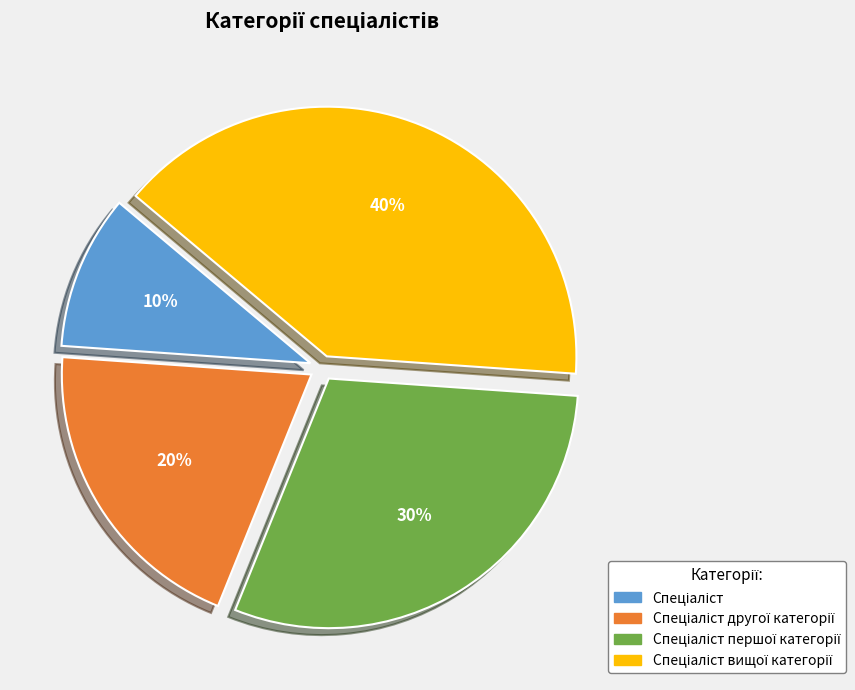

Is there any slice that represents more than half of the pie?

No